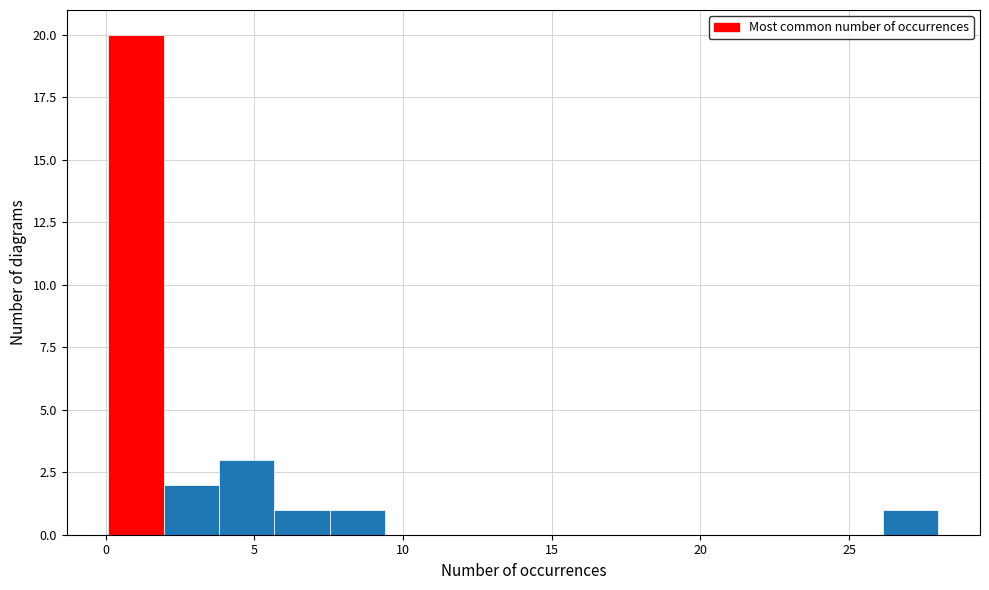

Read against the x-axis, roughly where is the centre of the tallest bar?

1.0